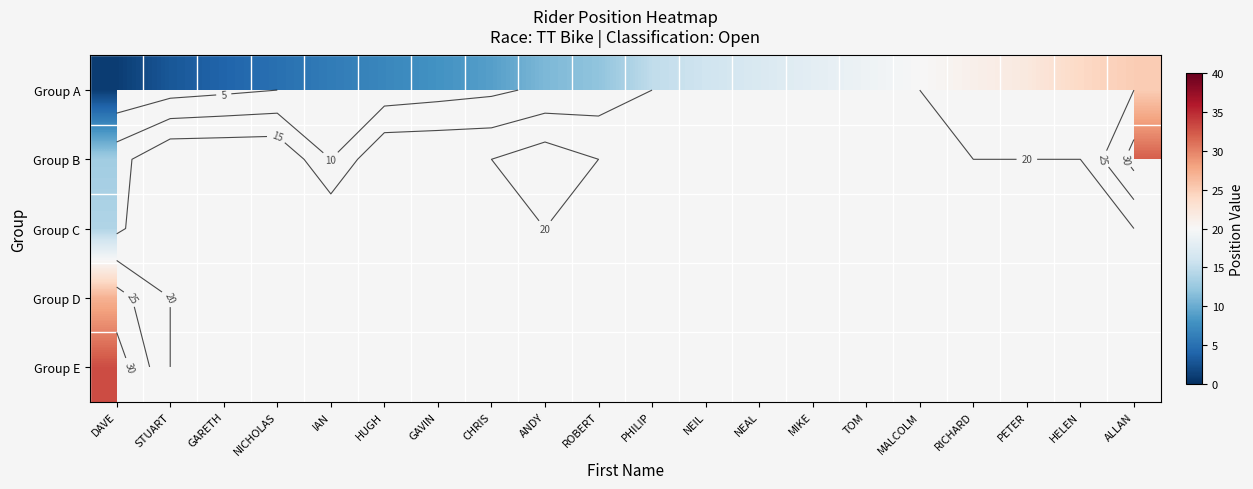

Is it true that Group A equals 4.8 at ROBERT?

False